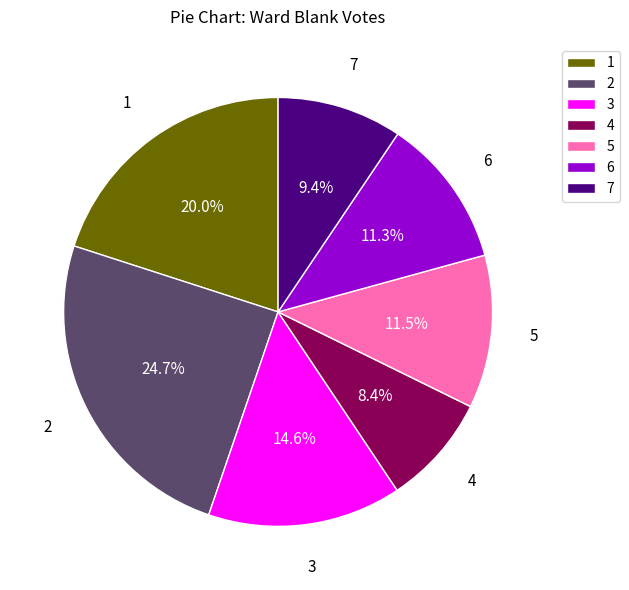

What is the ratio of the value at 1 to the value at 3?

1.4